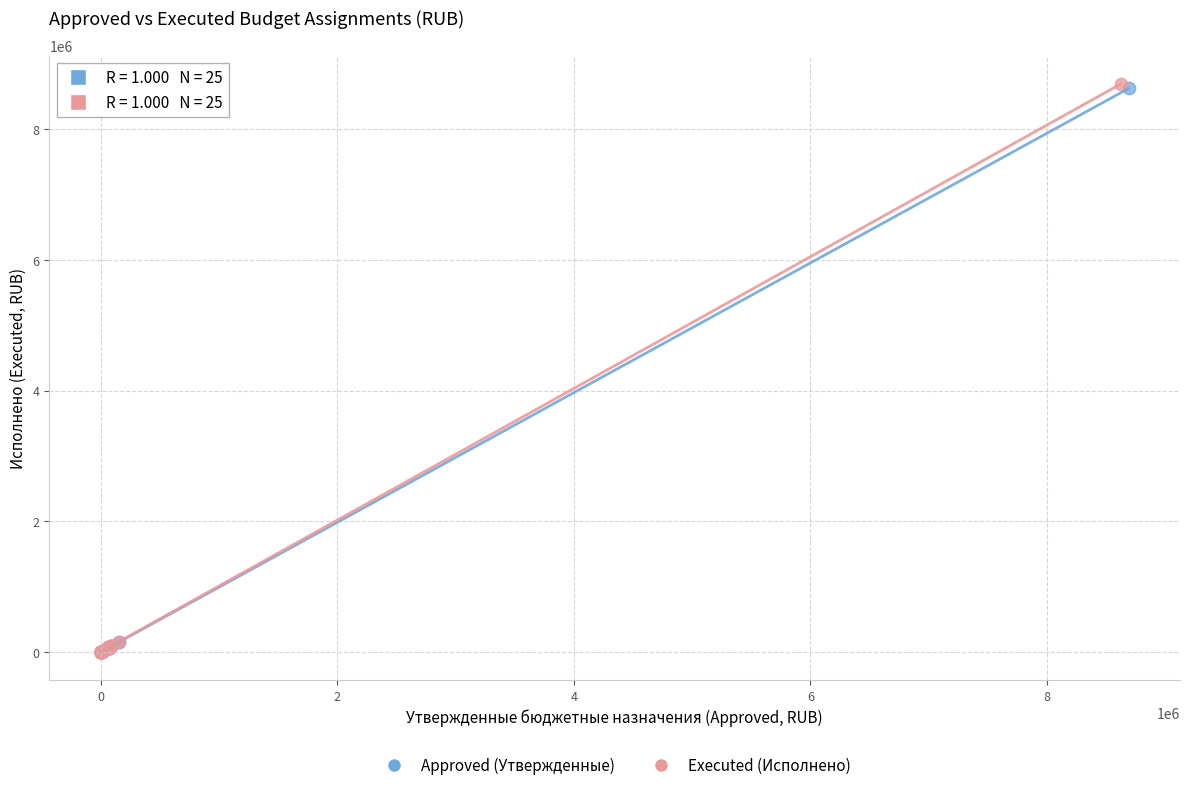

Which series has the widest spread of Y values?

Executed (Исполнено)